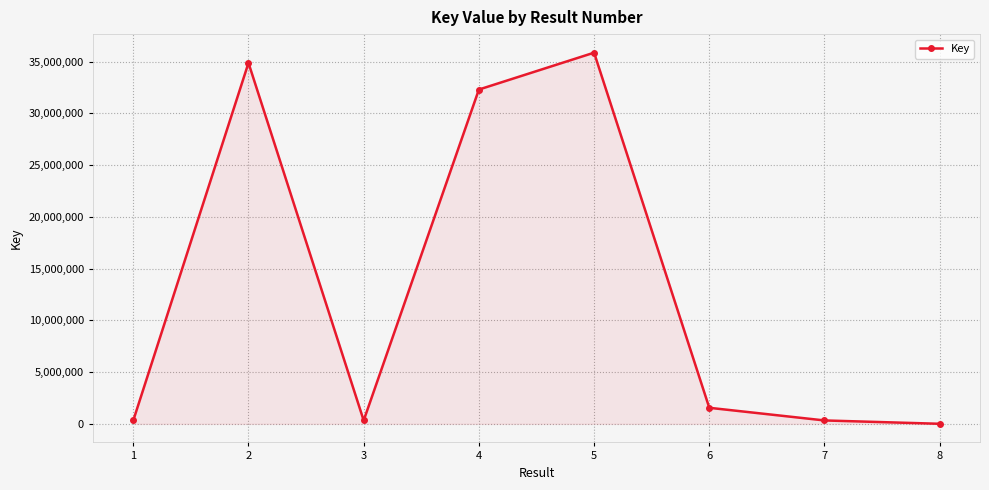

What is the minimum value shown in the chart?

6355